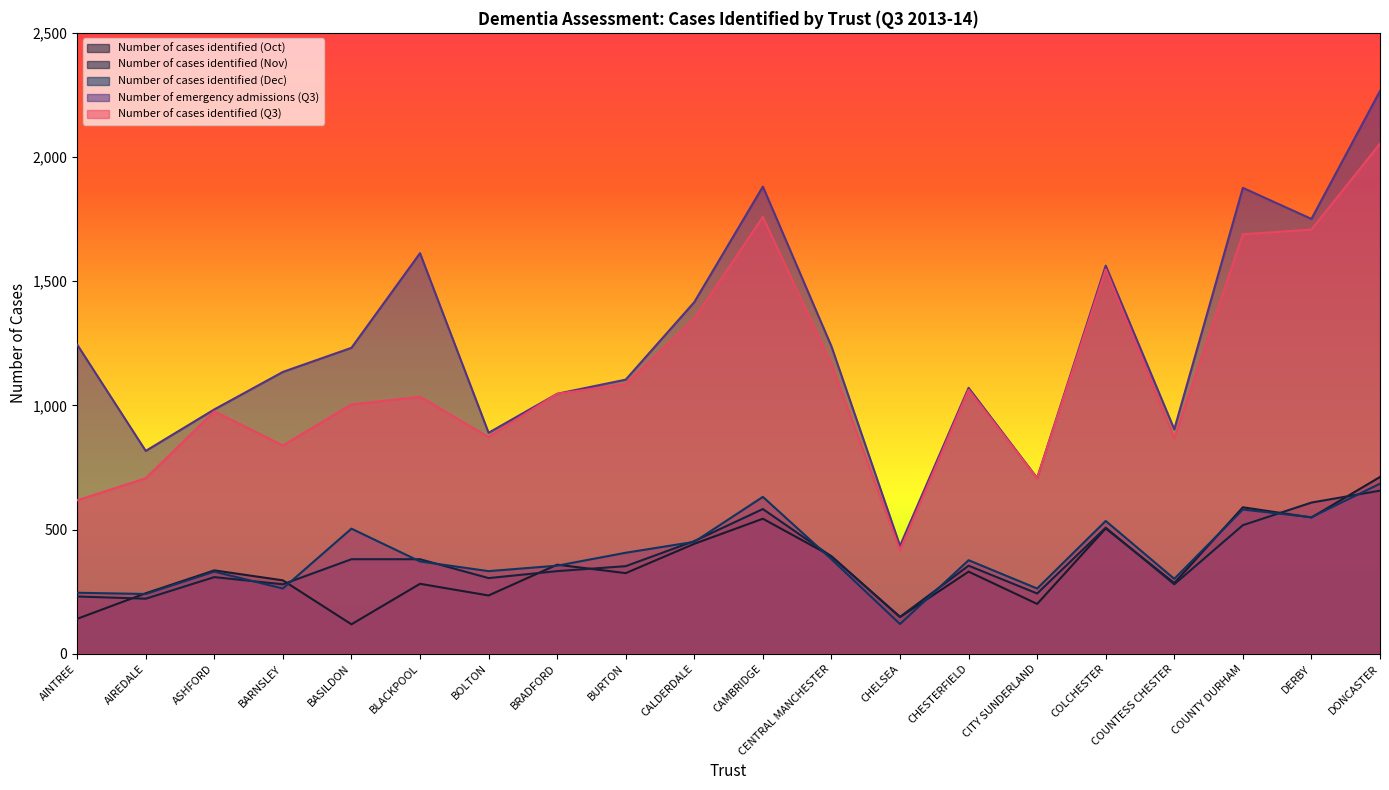

How many interior local valleys does the Number of cases identified (Nov) series have?

6